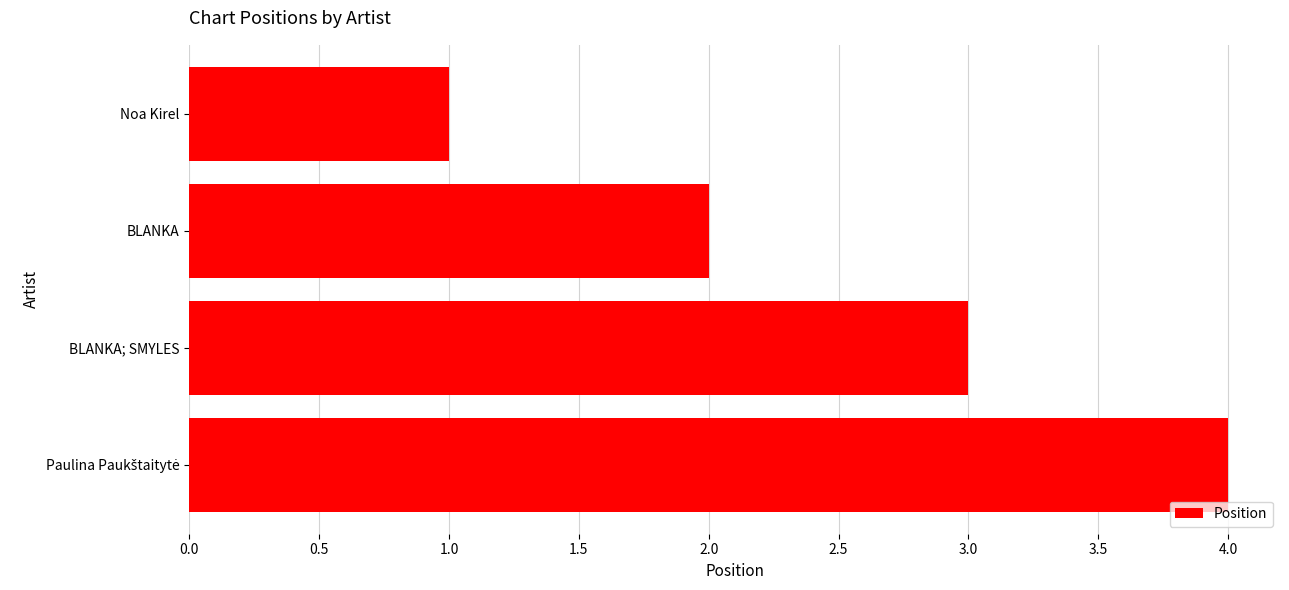

What is the difference between the maximum and minimum values?

3